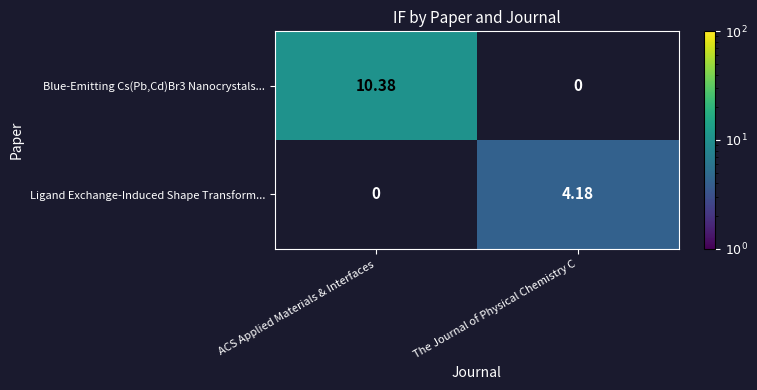

At how many categories does at least one series exceed 9?

1